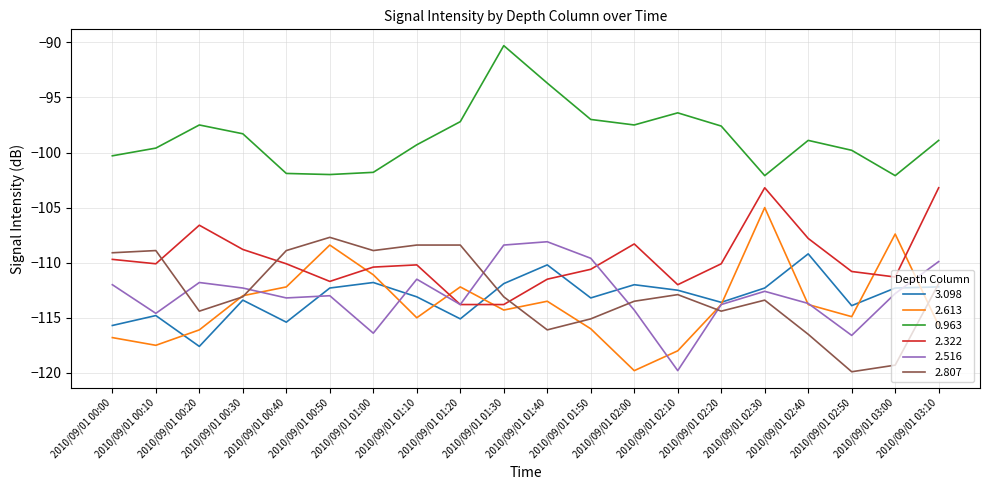

Which series has the largest range (max minus min)?

2.613